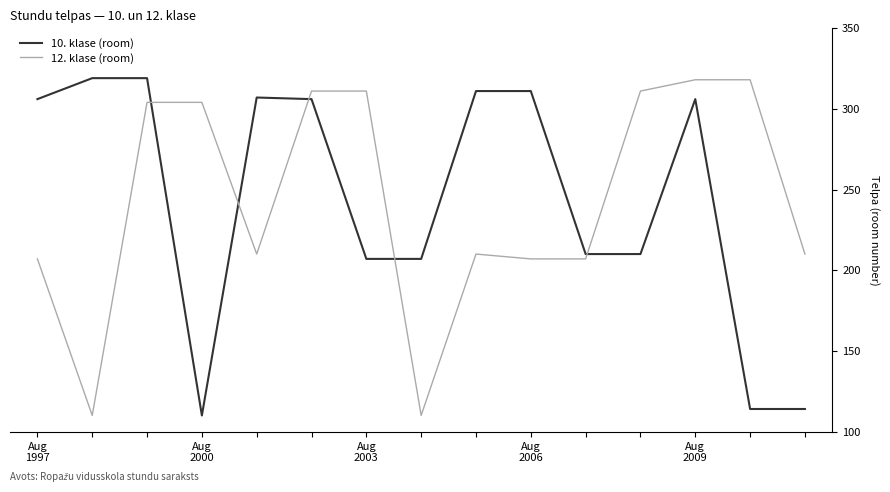

What is the difference between the maximum and minimum values in the 10. klase (room) series?

209